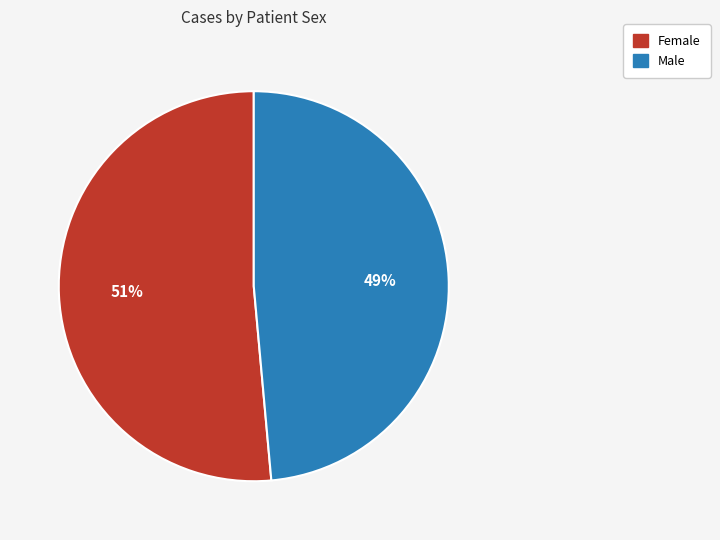

Which category accounts for the majority?

Female